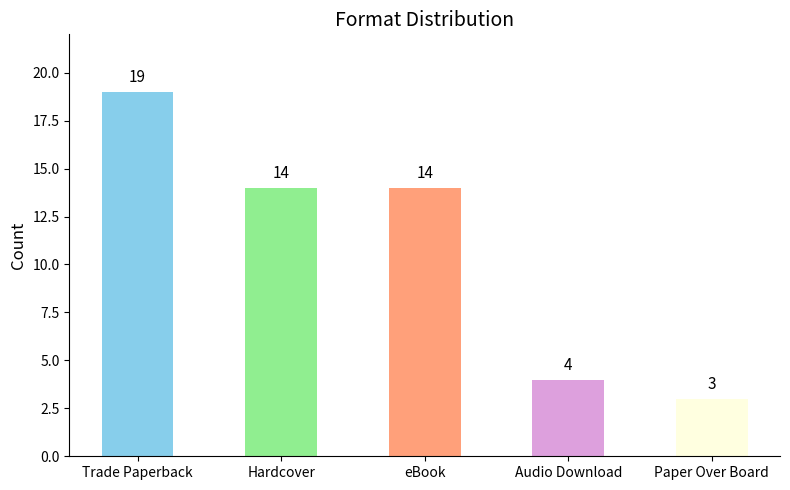

What value does the data have at Trade Paperback, to the nearest 5?

20